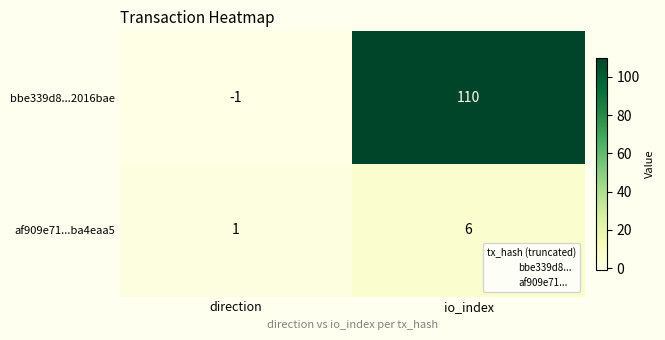

The bbe339d8...2016bae series shows 52 at io_index. True or false?

False